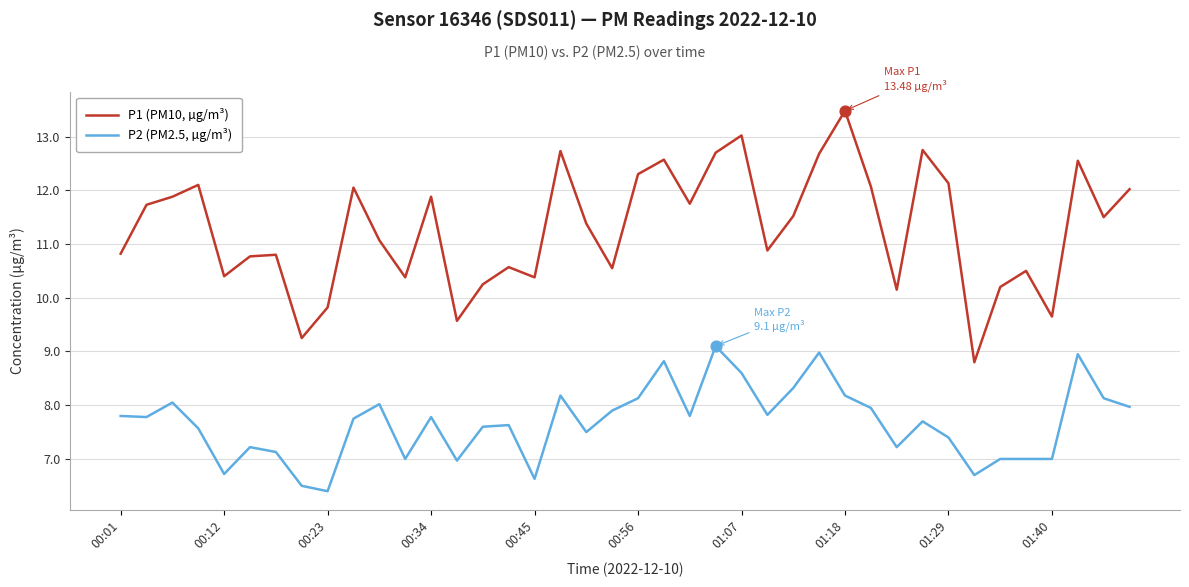

What are all the series names shown in the legend?

P1 (PM10, µg/m³), P2 (PM2.5, µg/m³)